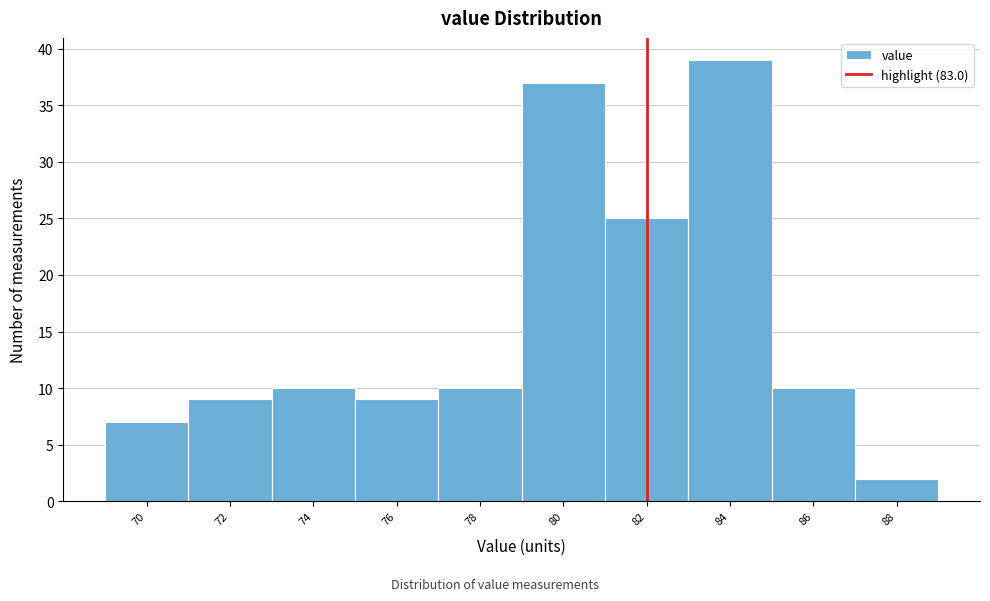

Reading left to right, list all the values displayed in this chart.

7	9	10	9	10	37	25	39	10	2